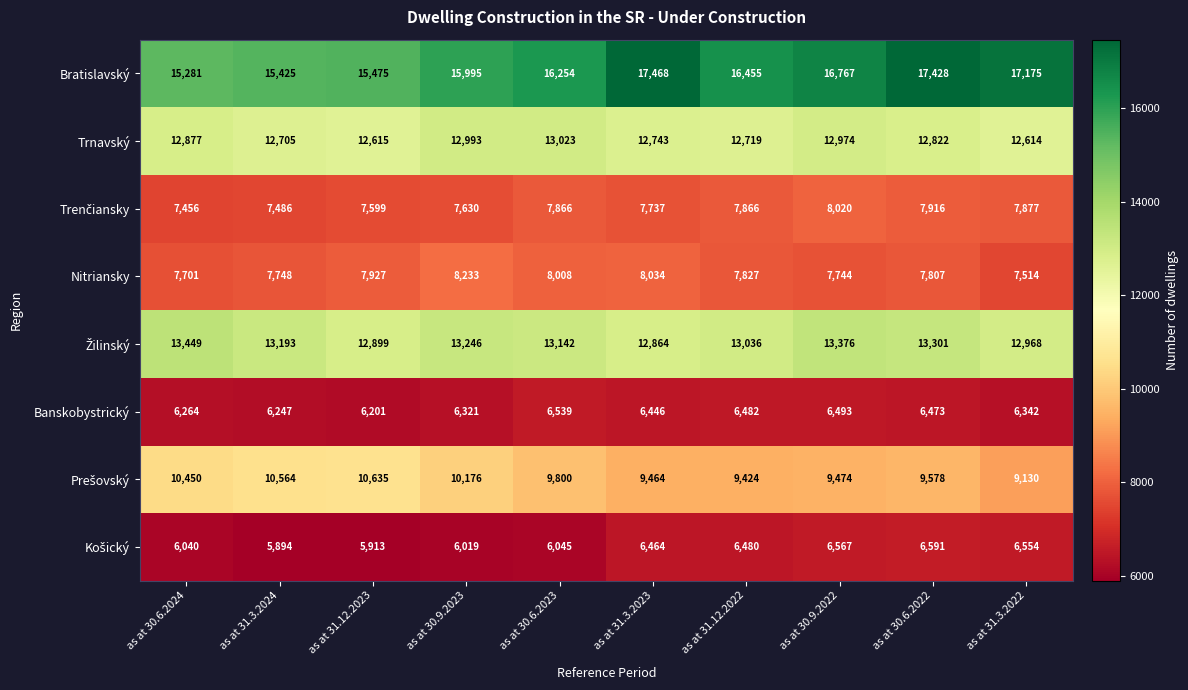

What is the sum of the Trnavský values at as at 30.6.2024 and as at 30.6.2022?

25699